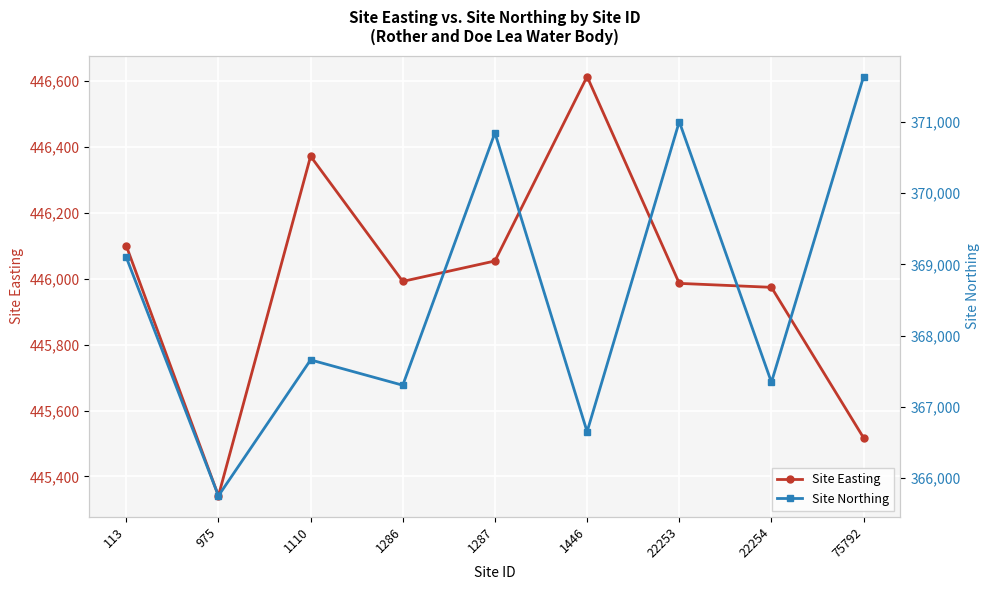

How many data points in Site Easting are less than 445992?

4